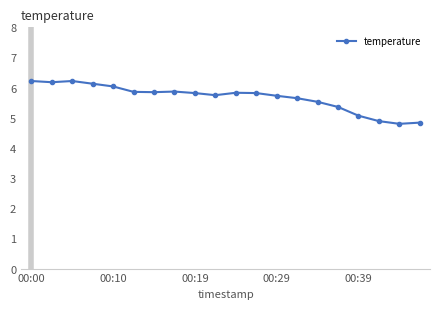

What is the sum of all values?

113.5